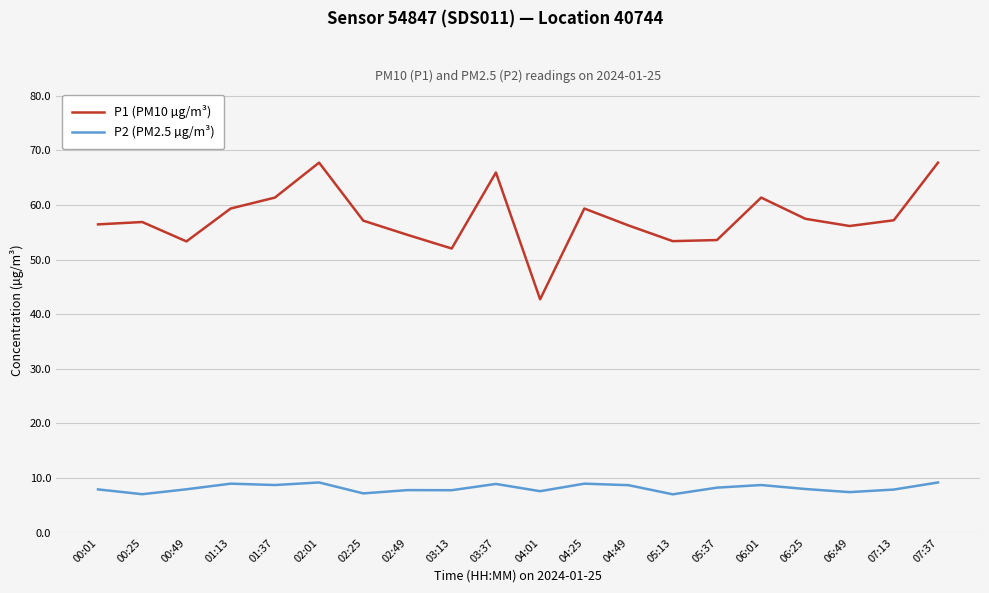

What position from the left is 02:01?

6